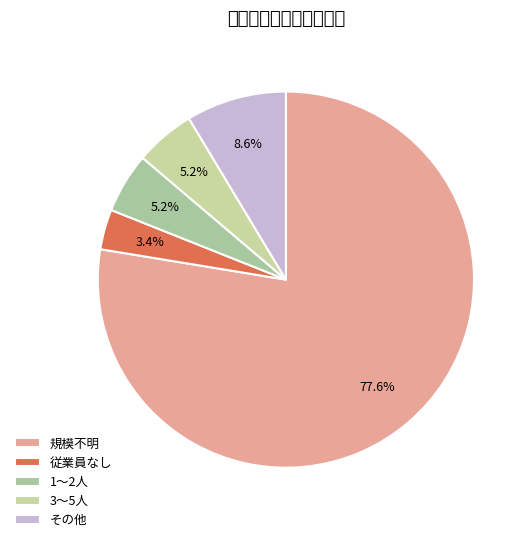

How many slices are in this pie chart?

5